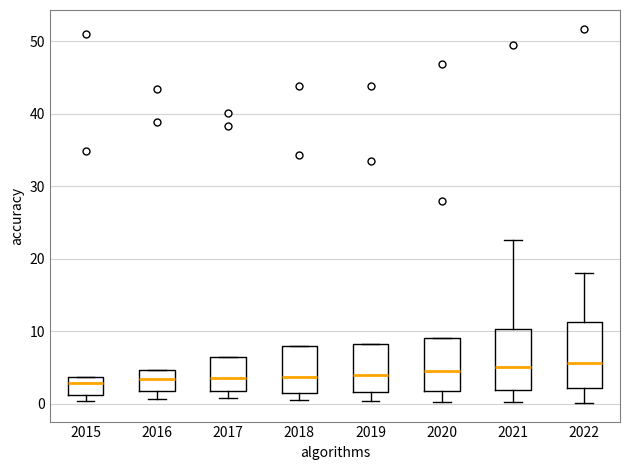

Where is the lower edge of the box at x = 2017 on the y-axis? The values are not printed on the chart, so give them approximately, as read against the axis.

2